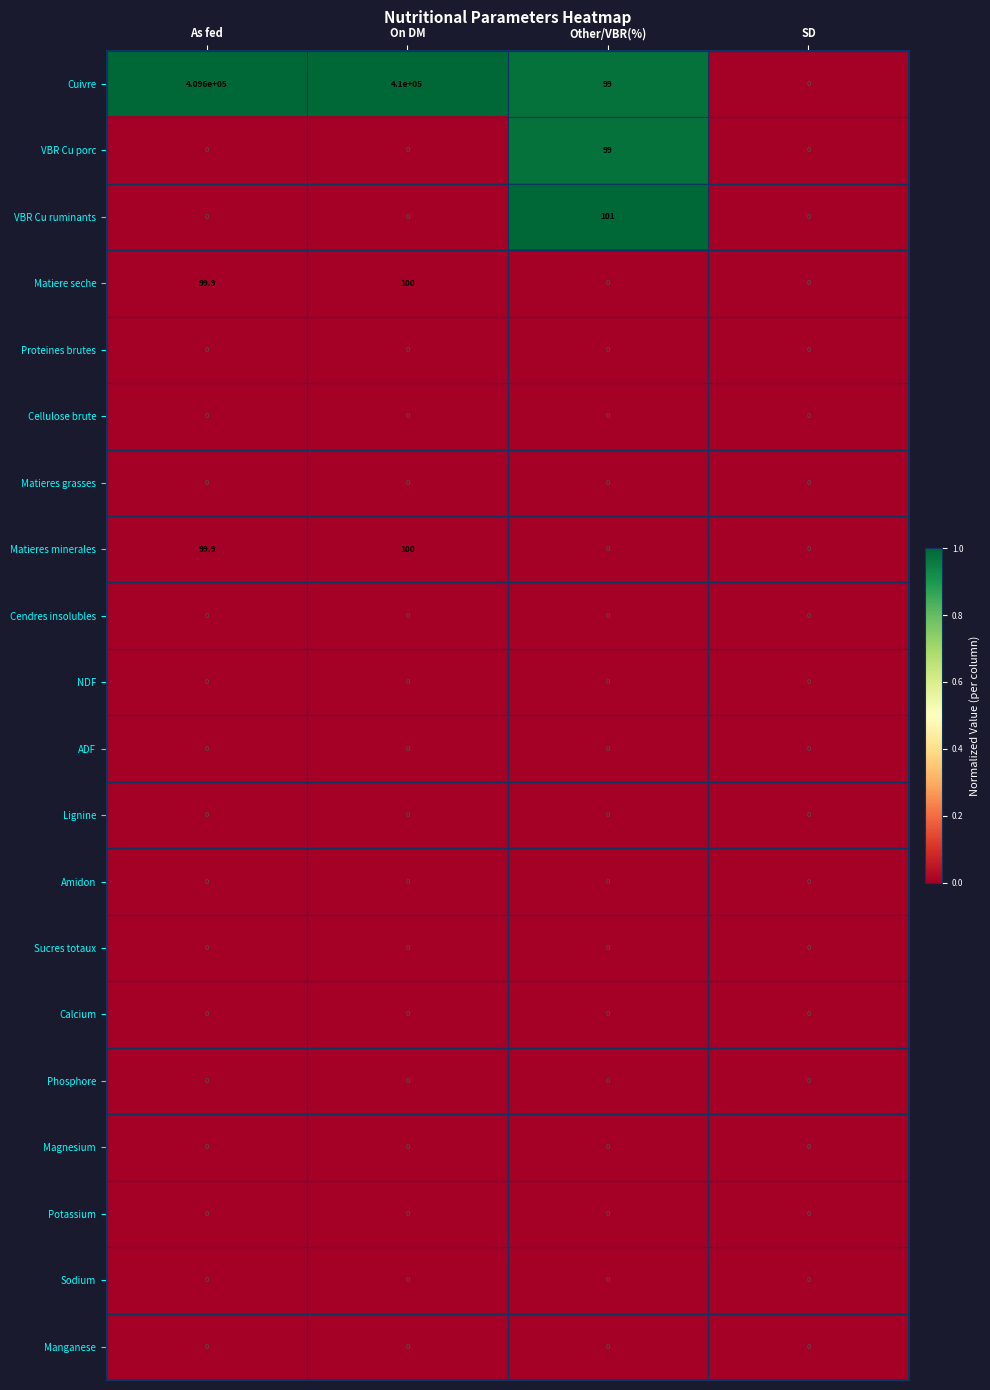

What is the highest value of the Matieres minerales series?

100.0